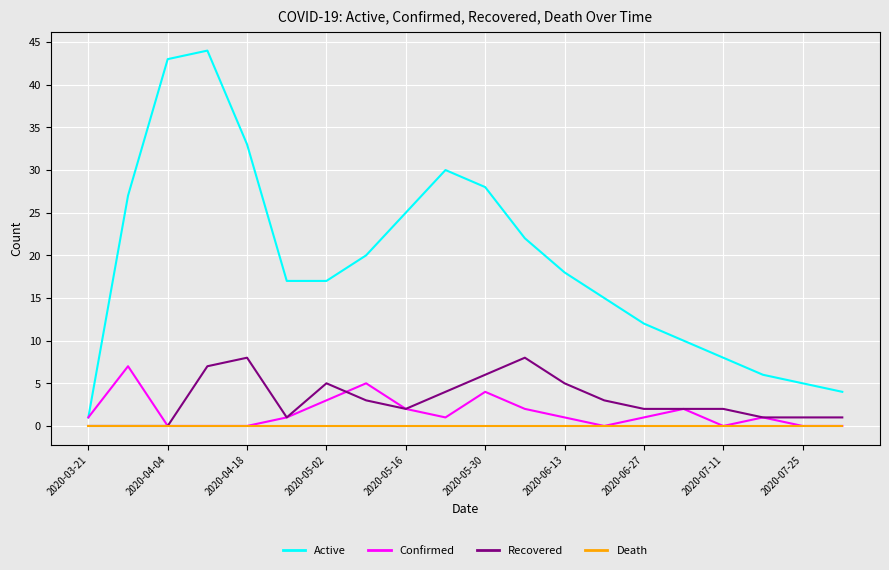

True or false: Active and Death intersect in this chart.

False